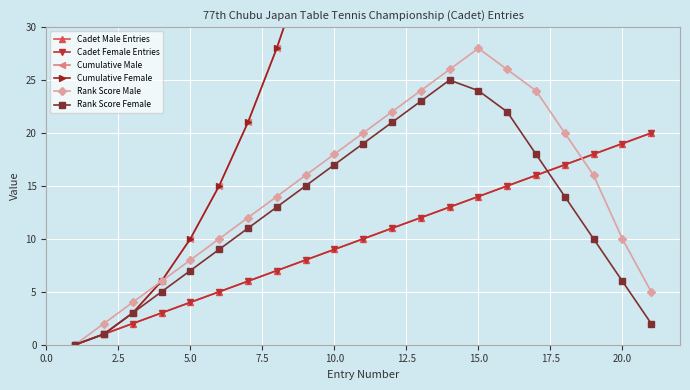

How many lines are shown in the chart?

6